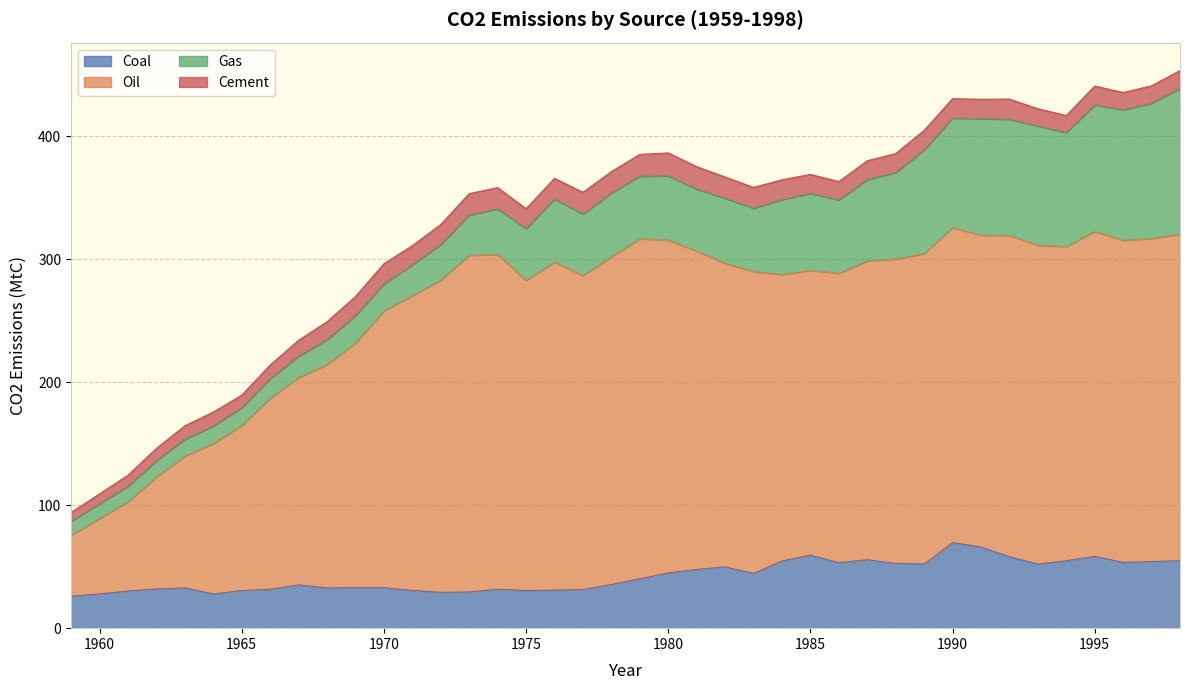

What are all the series names shown in the legend?

Coal, Oil, Gas, Cement